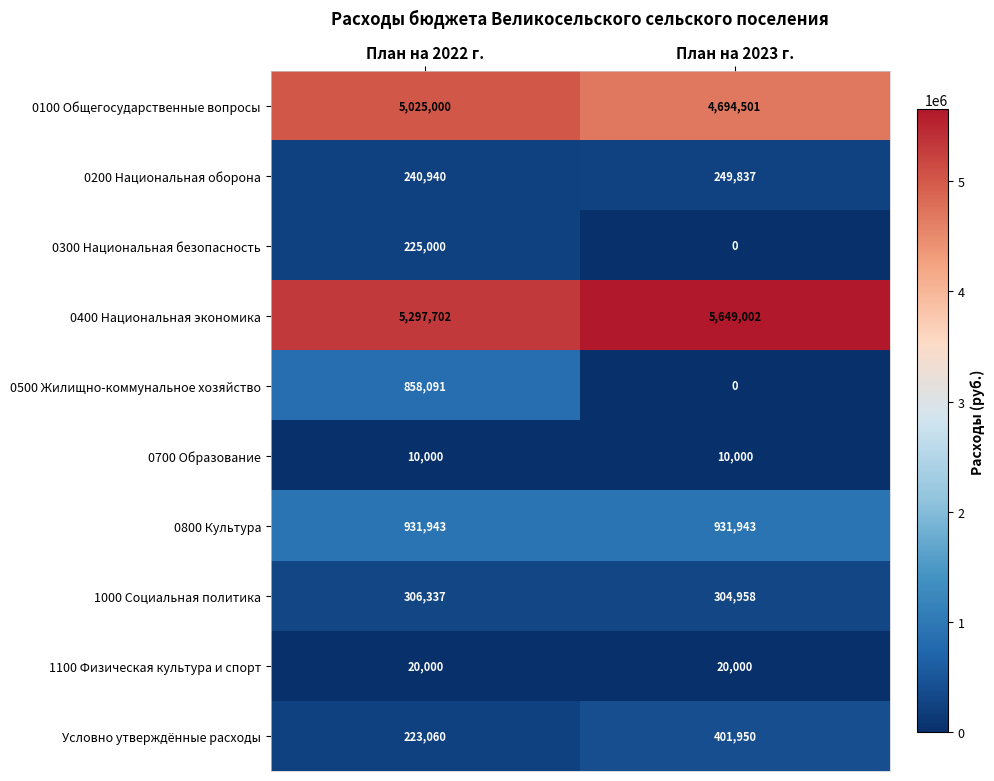

What is the sum of all 0200 Национальная оборона values?

490777